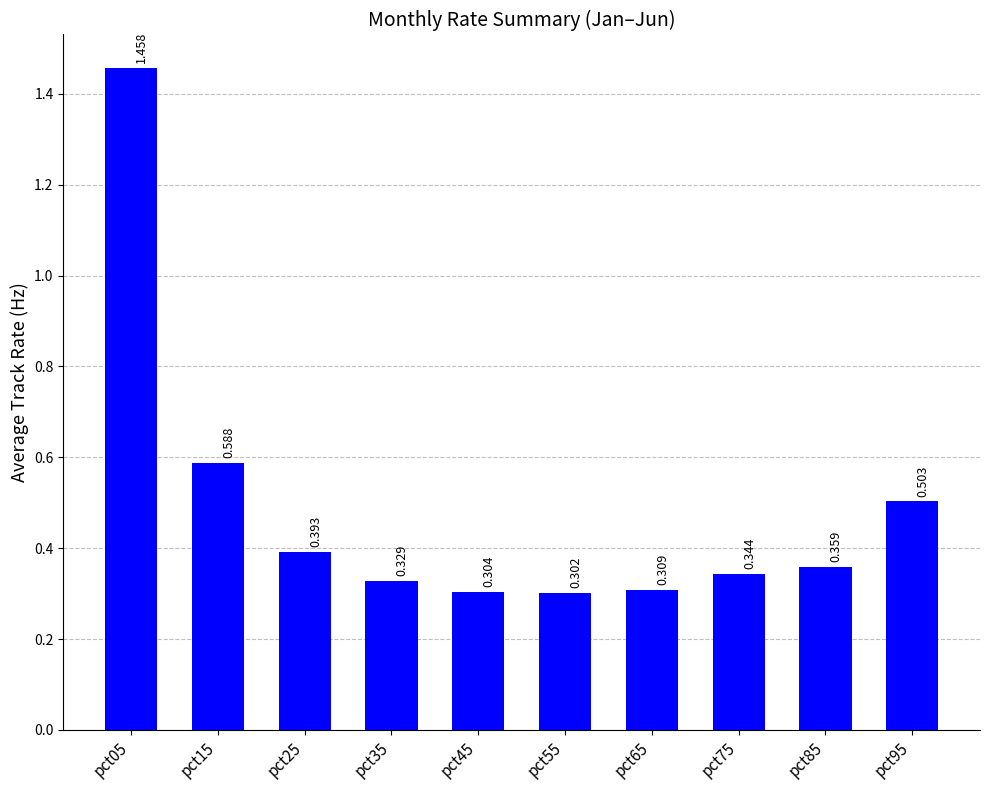

Is it true that the value at pct45 is 0.3?

True